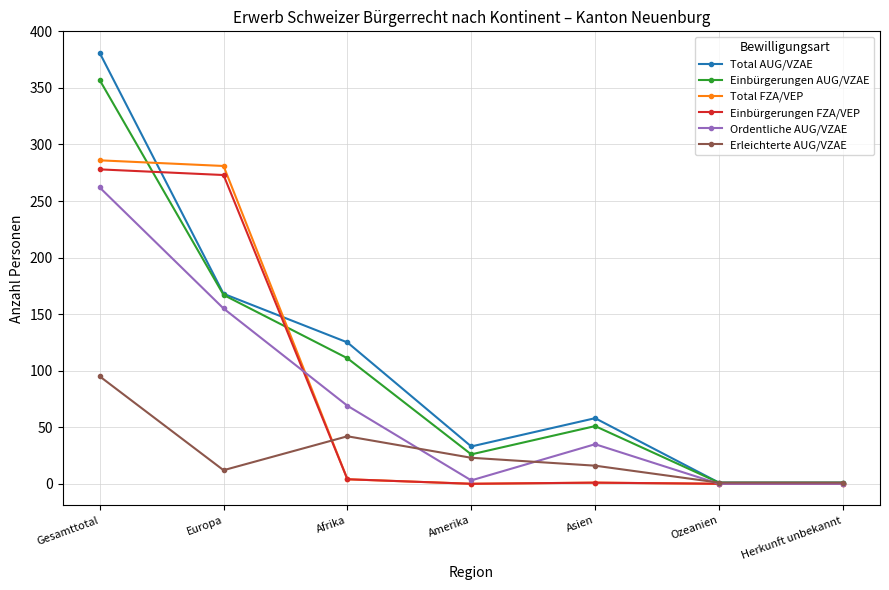

Where is the first local maximum for Erleichterte AUG/VZAE?

Afrika